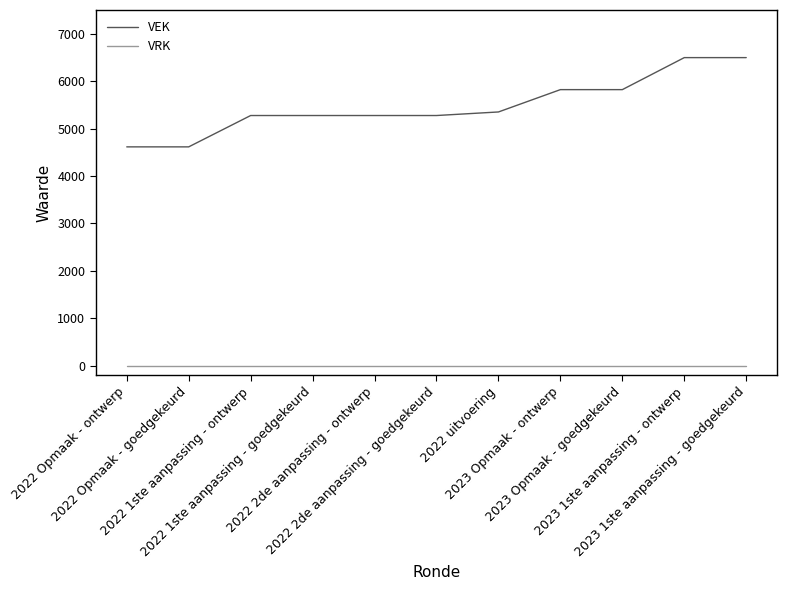

Which series has the largest total across all categories?

VEK